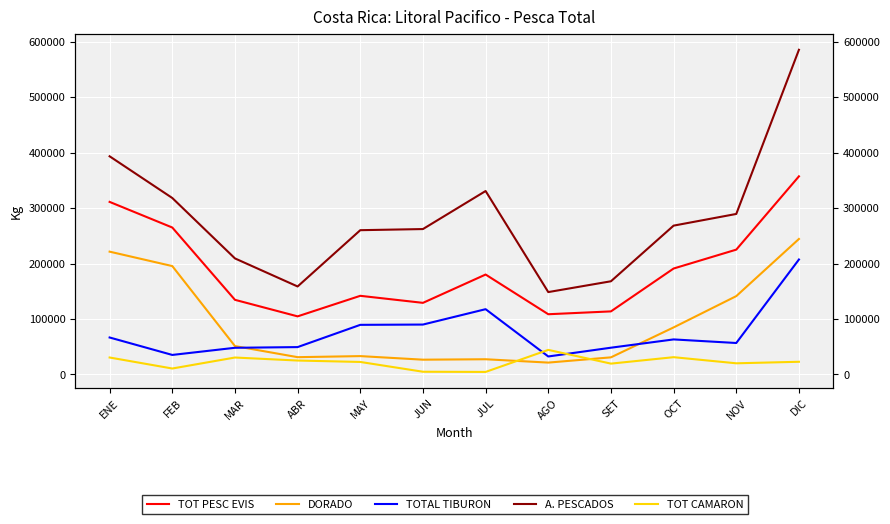

At how many categories does at least one series exceed 234639?

8